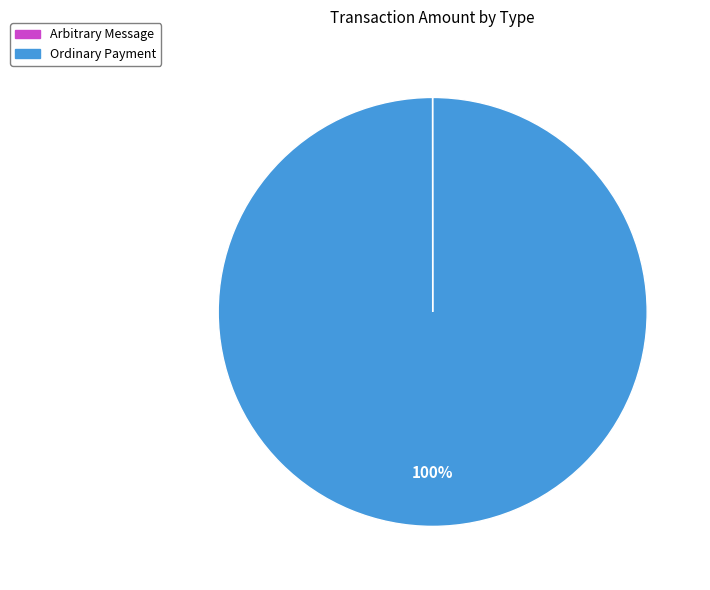

What is the largest slice in the pie chart?

Ordinary Payment